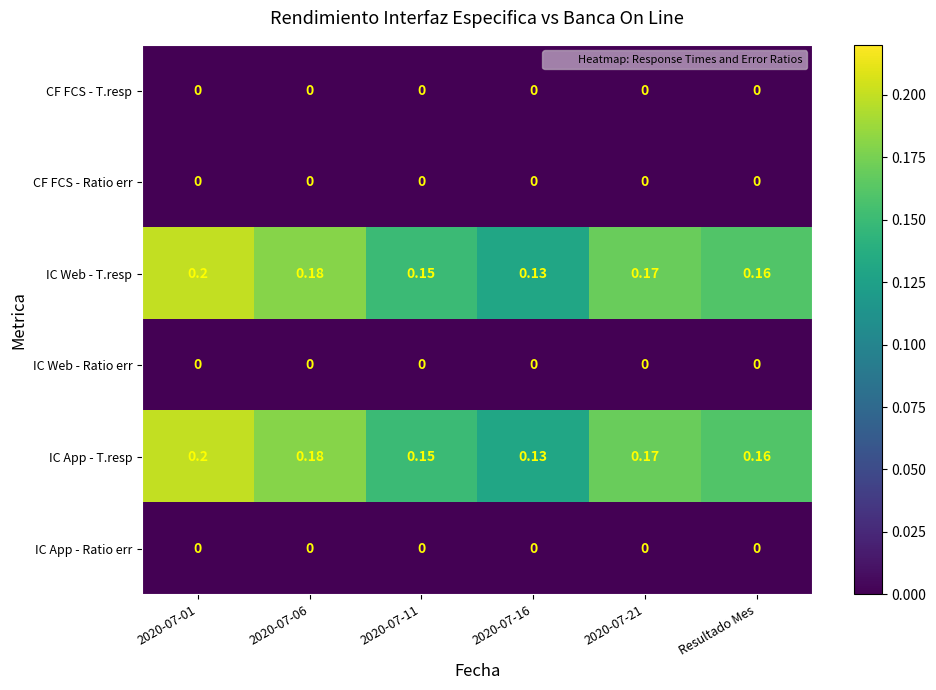

Is the value of IC Web - T.resp at Resultado Mes greater than the value of CF FCS - T.resp at Resultado Mes?

Yes